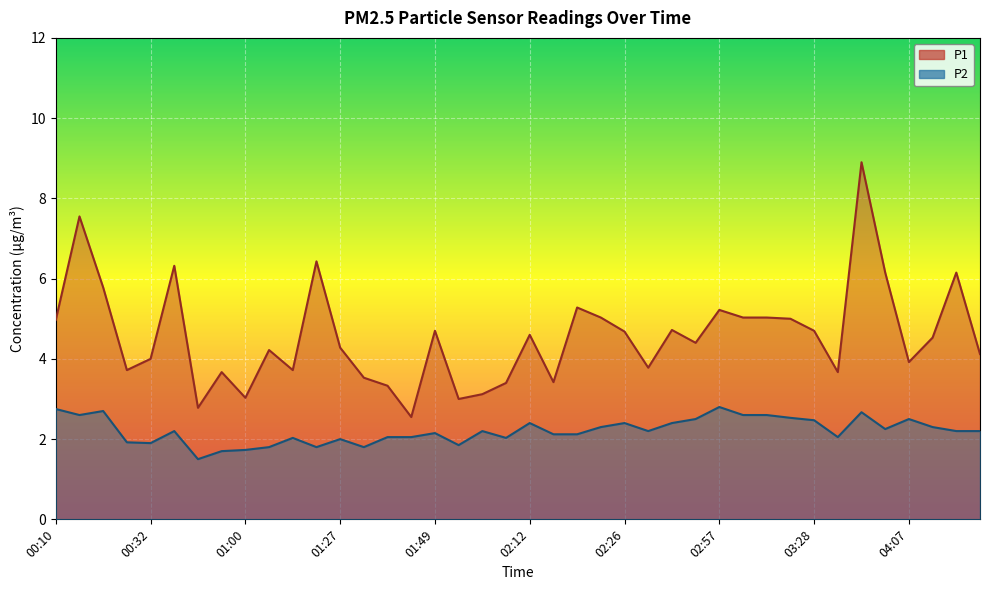

Reading right to left, extract all data points from this chart.

P1: 4.1	6.2	4.5	3.9	6.2	8.9	3.7	4.7	5.0	5.0	5.0	5.2	4.4	4.7	3.8	4.7	5.0	5.3	3.4	4.6	3.4	3.1	3.0	4.7	2.5	3.3	3.5	4.3	6.4	3.7	4.2	3.0	3.7	2.8	6.3	4.0	3.7	5.8	7.5	5.0
P2: 2.2	2.2	2.3	2.5	2.2	2.7	2.0	2.5	2.5	2.6	2.6	2.8	2.5	2.4	2.2	2.4	2.3	2.1	2.1	2.4	2.0	2.2	1.9	2.1	2.0	2.0	1.8	2.0	1.8	2.0	1.8	1.7	1.7	1.5	2.2	1.9	1.9	2.7	2.6	2.8